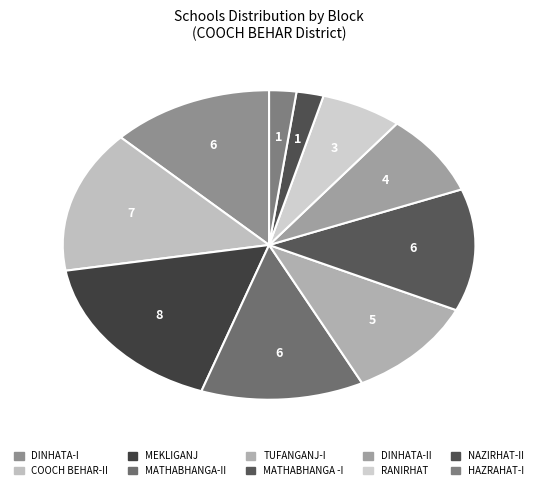

How many slices are in this pie chart?

10